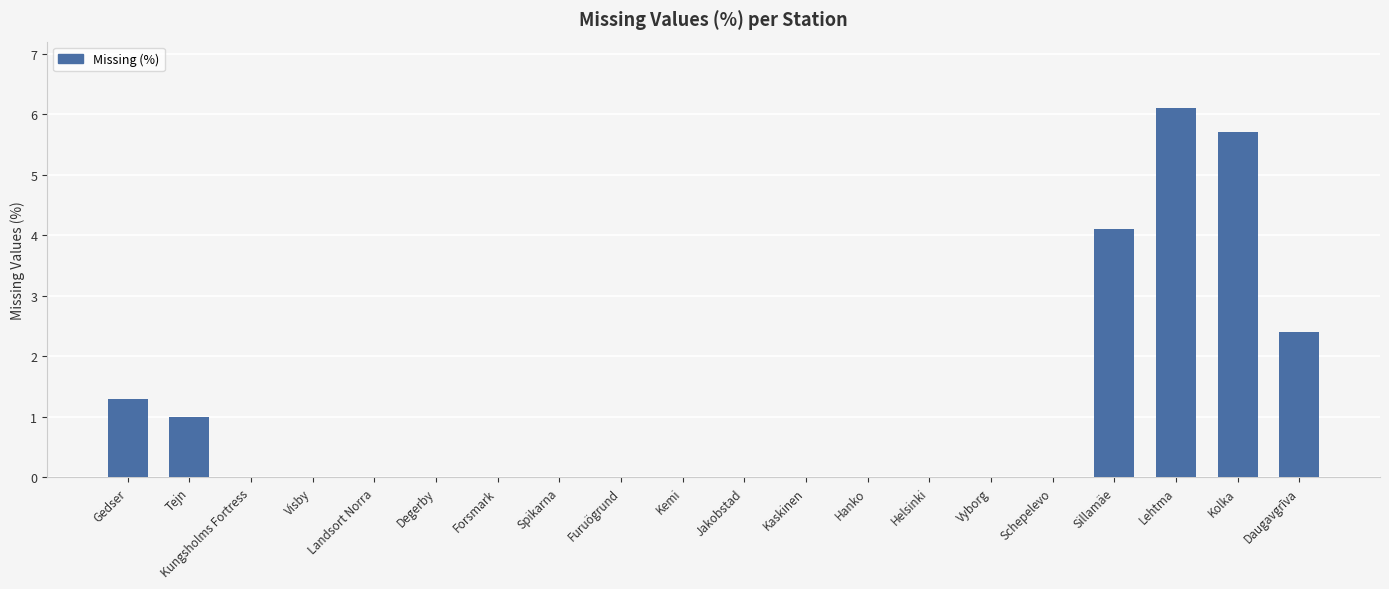

The chart shows a value of 2.4 at Daugavgrīva. True or false?

True